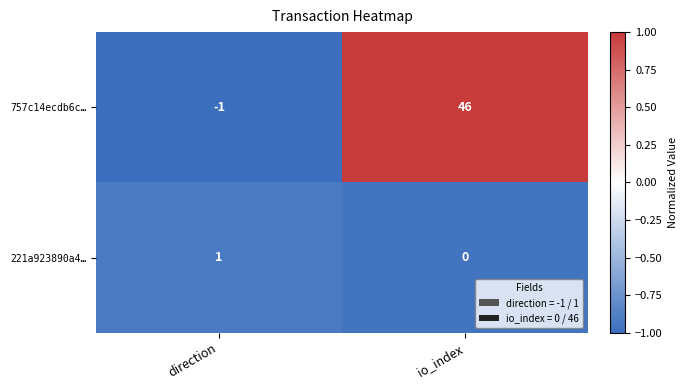

True or false: 757c14ecdb6c… has a value of 46 at io_index.

True